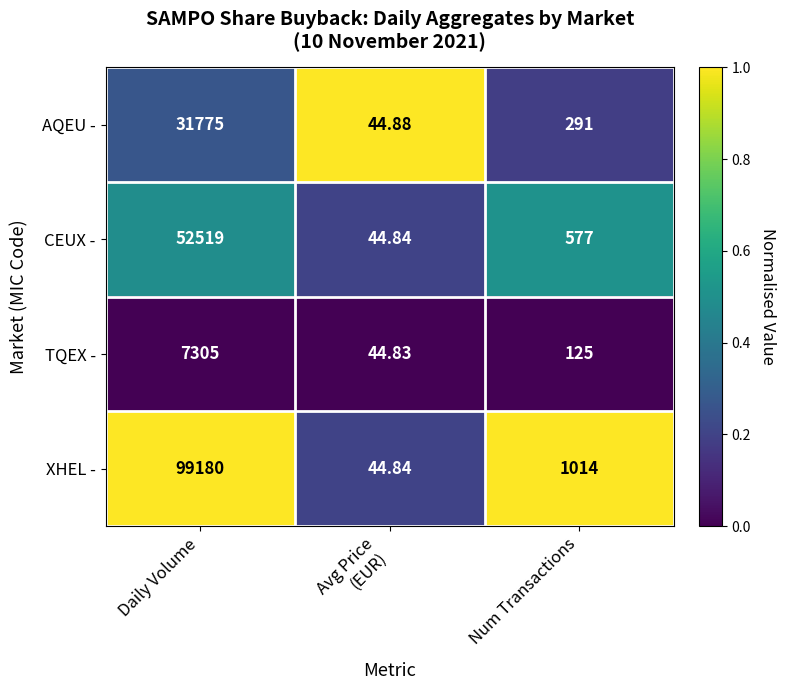

Which series changed the most between Daily Volume and Avg Price
(EUR)?

XHEL -